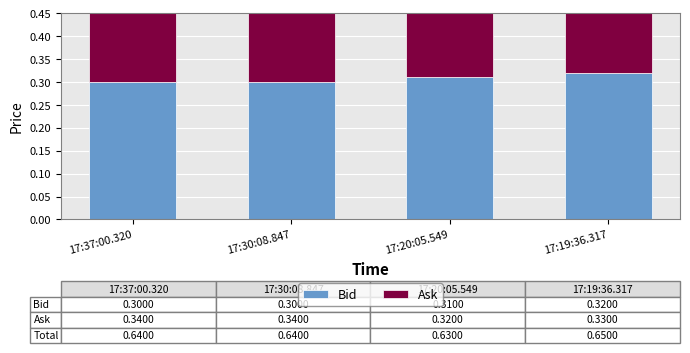

At which label does Ask reach its minimum?

17:20:05.549